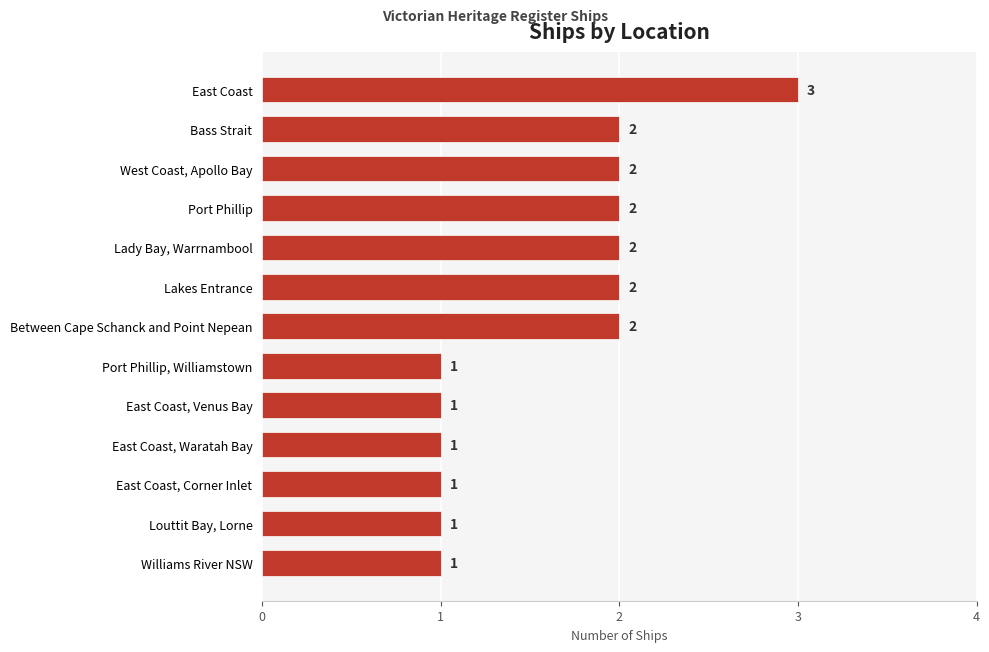

What is the difference between the second highest and minimum values?

1